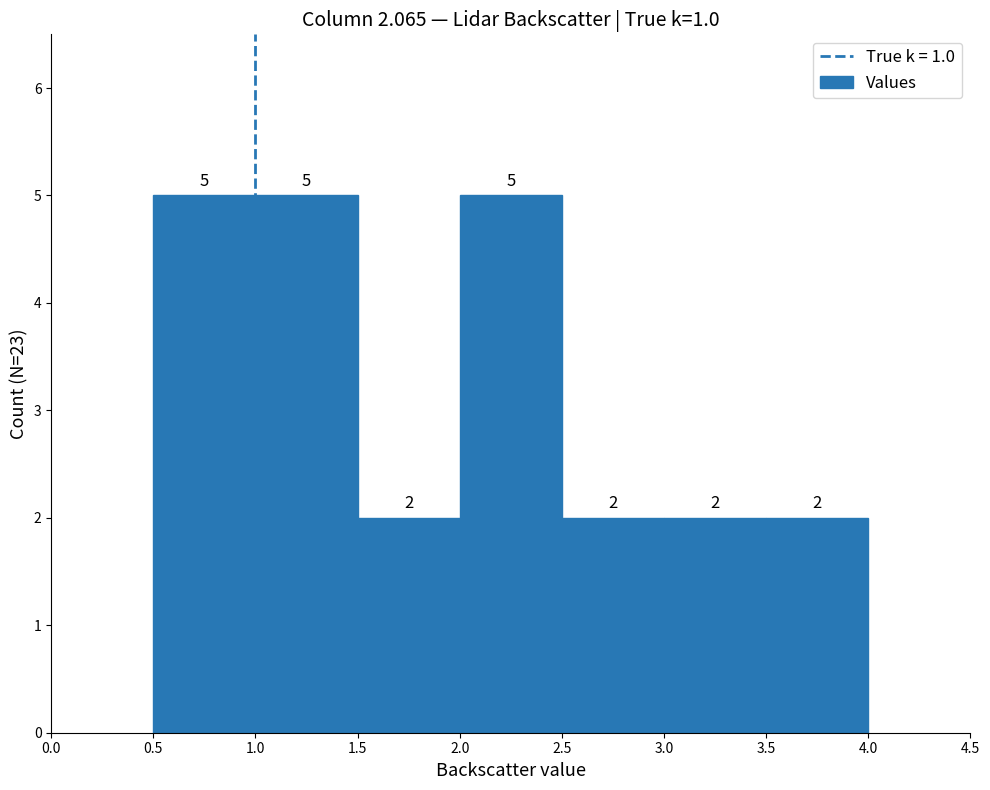

What is the height of the bar covering 1.0 to 1.5 on the x-axis?

5